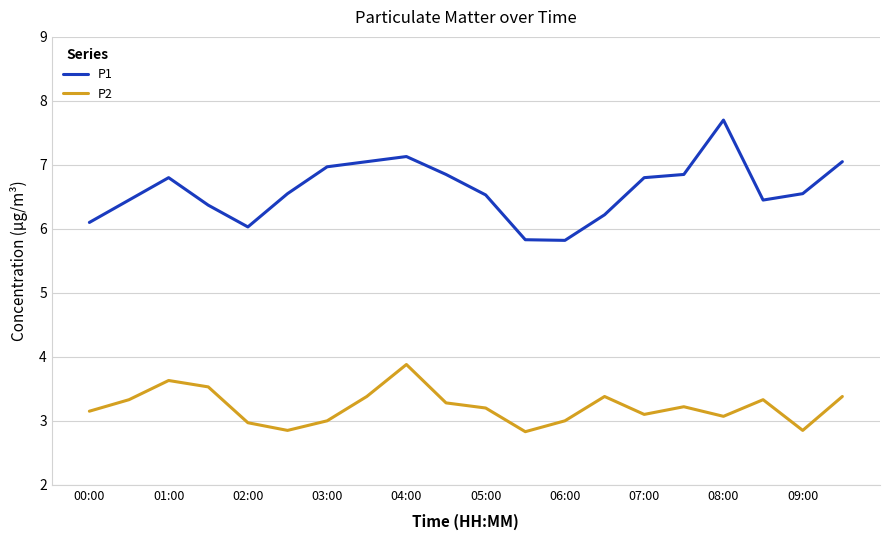

True or false: P1 and P2 cross at least once.

False